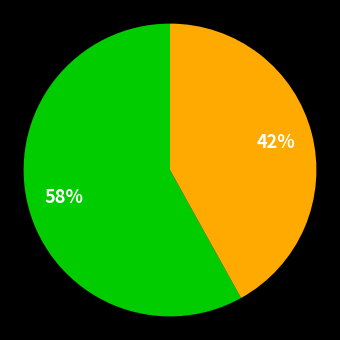

To the nearest percent, what is the average slice percentage?

50%